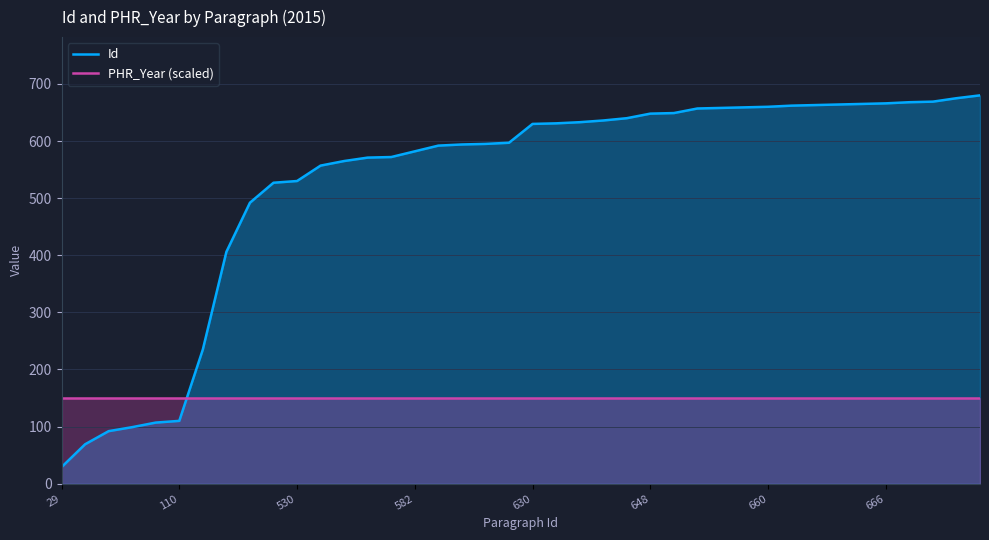

How many lines are shown in the chart?

2